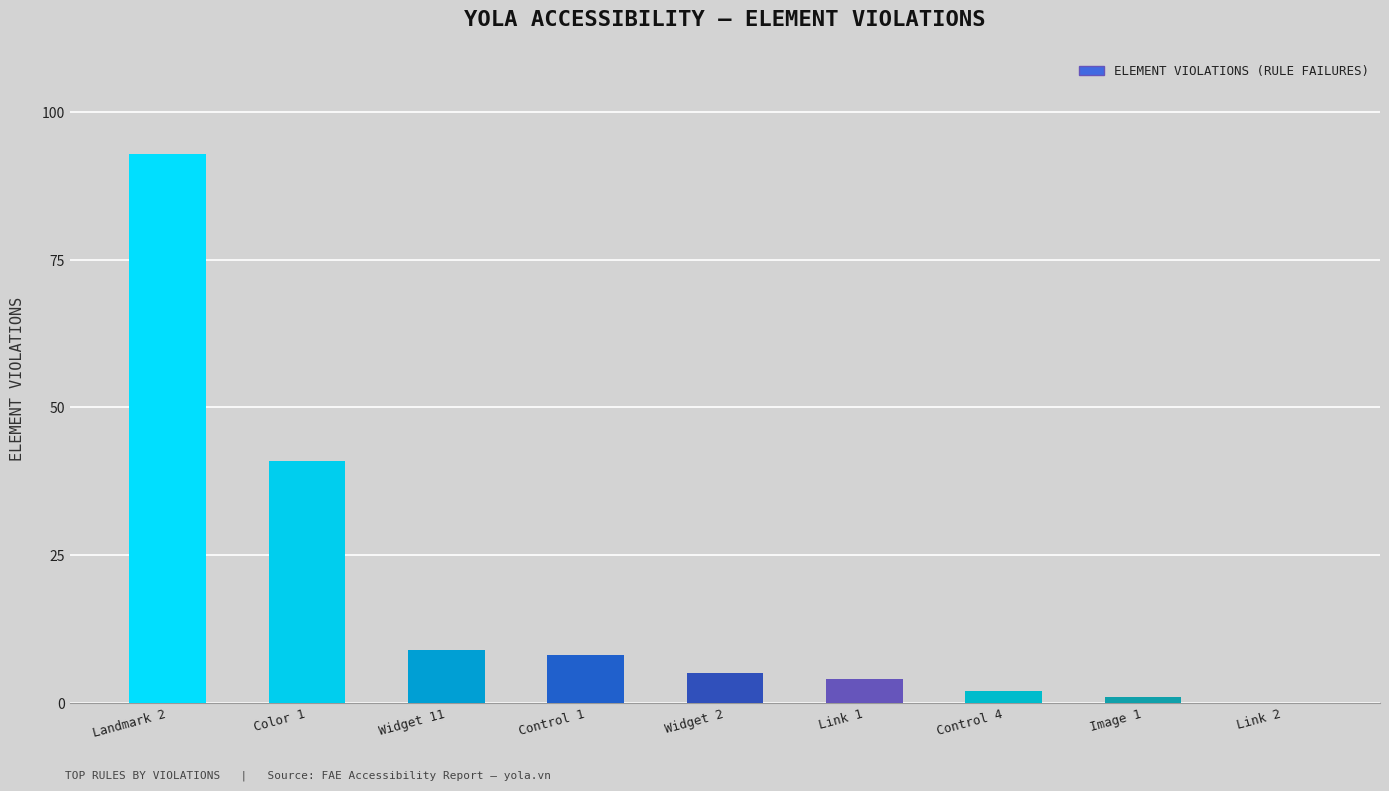

What is the greatest value displayed?

93